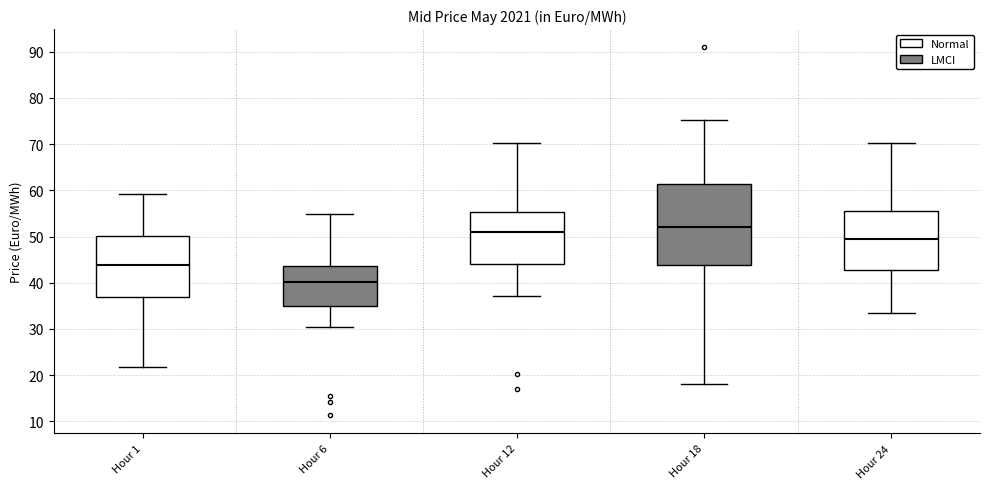

Where is the upper edge of the box for Hour 24 on the y-axis? The values are not printed on the chart, so give them approximately, as read against the axis.

56